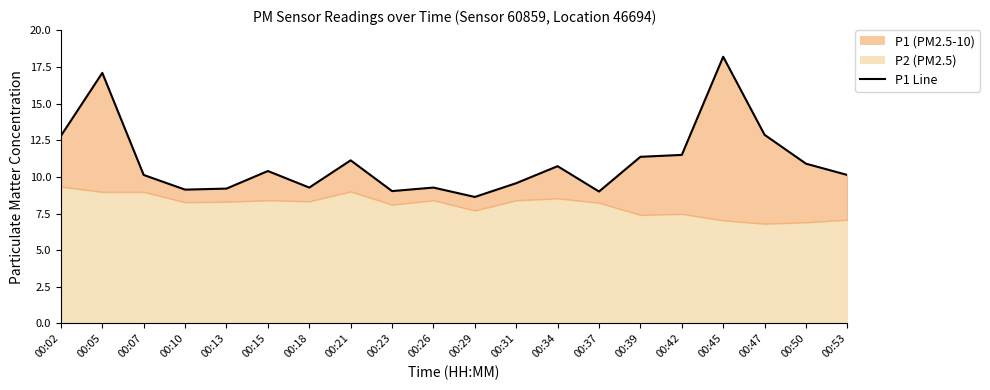

At which category does the chart reach its peak across all series?

00:45